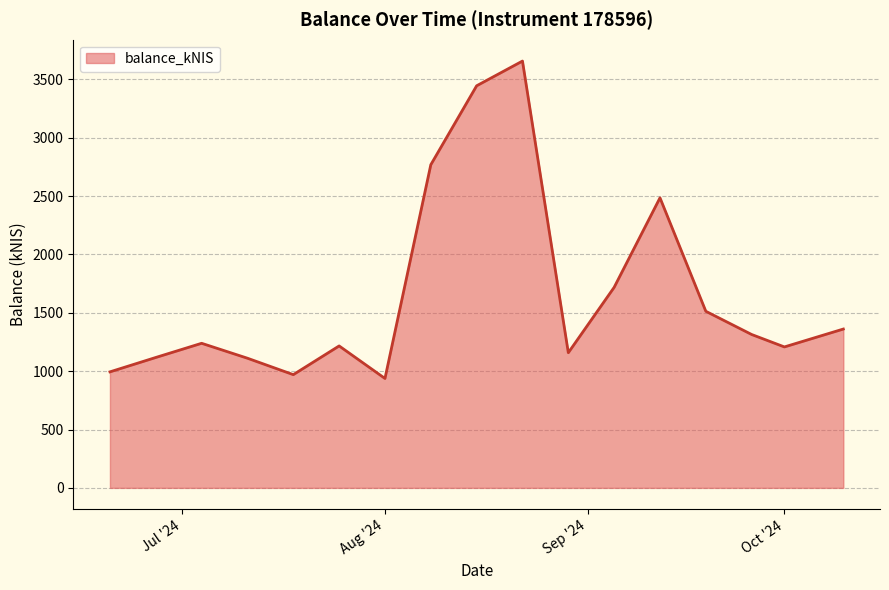

What is the minimum value shown in the chart?

937.5